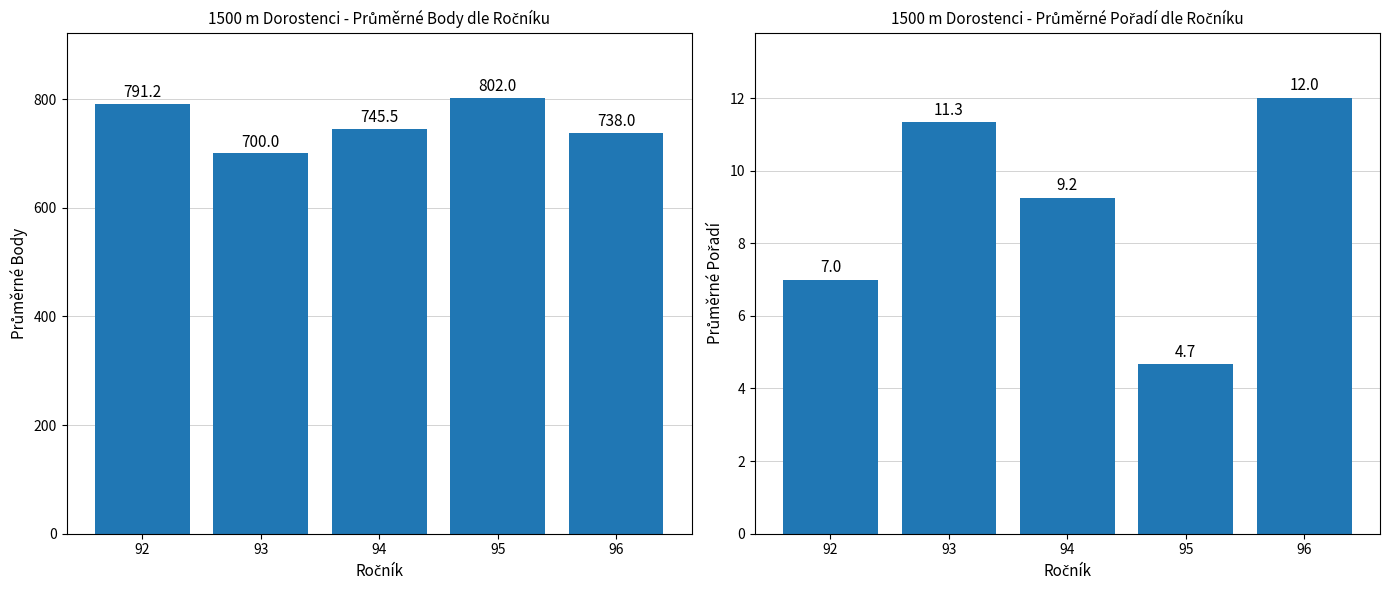

List the series in order of their peak value, lowest first.

Pořadí, Body